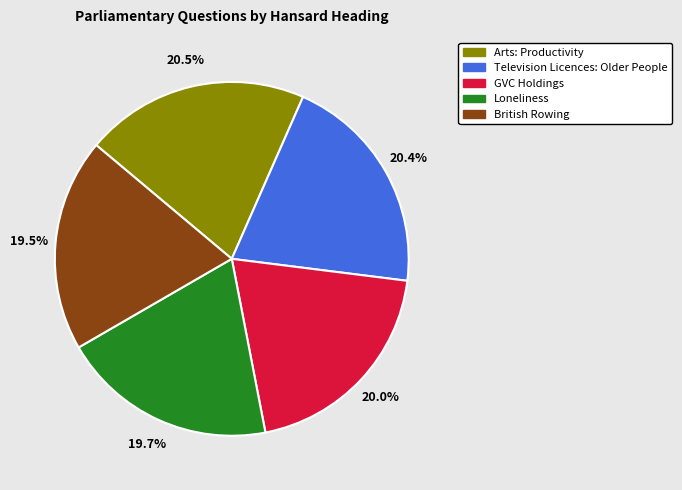

How many segments does this pie chart have?

5